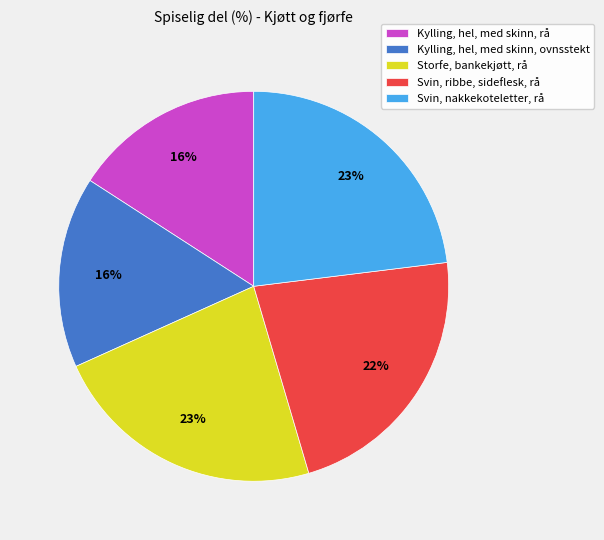

What percentage is the Storfe, bankekjøtt, rå slice, to the nearest percent?

23%